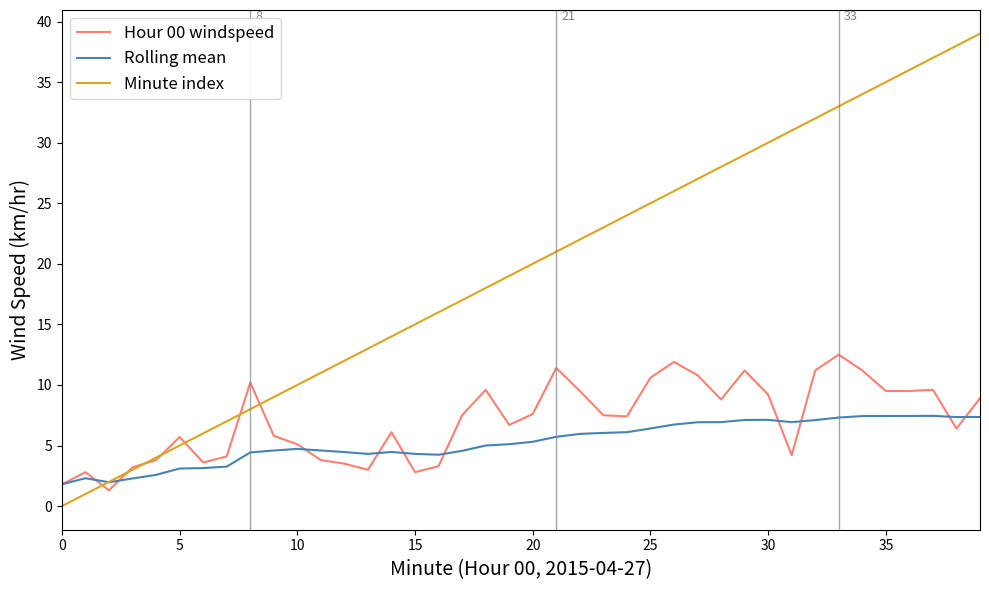

Which series has the largest total across all categories?

Minute index